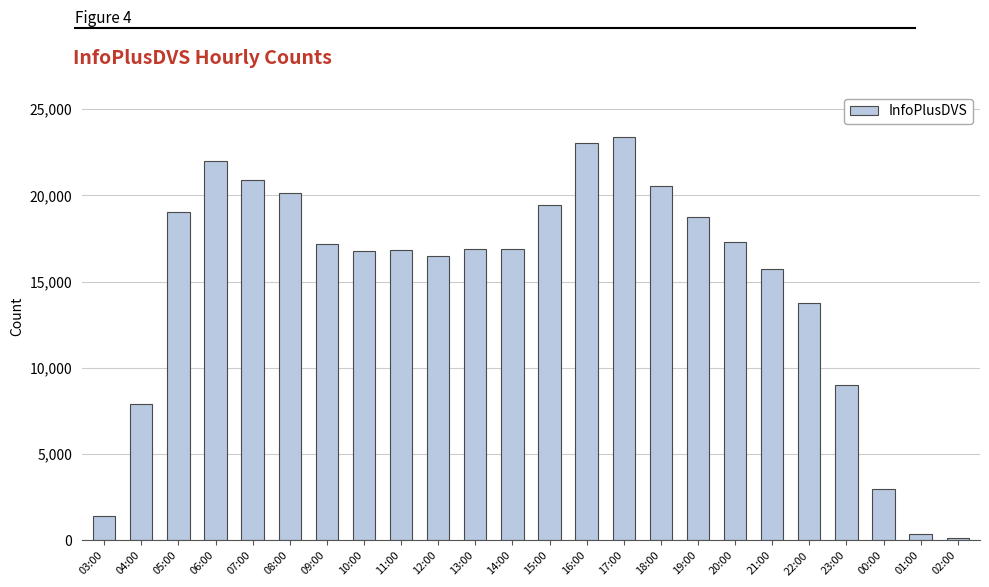

The value at 19:00 is 26944. True or false?

False